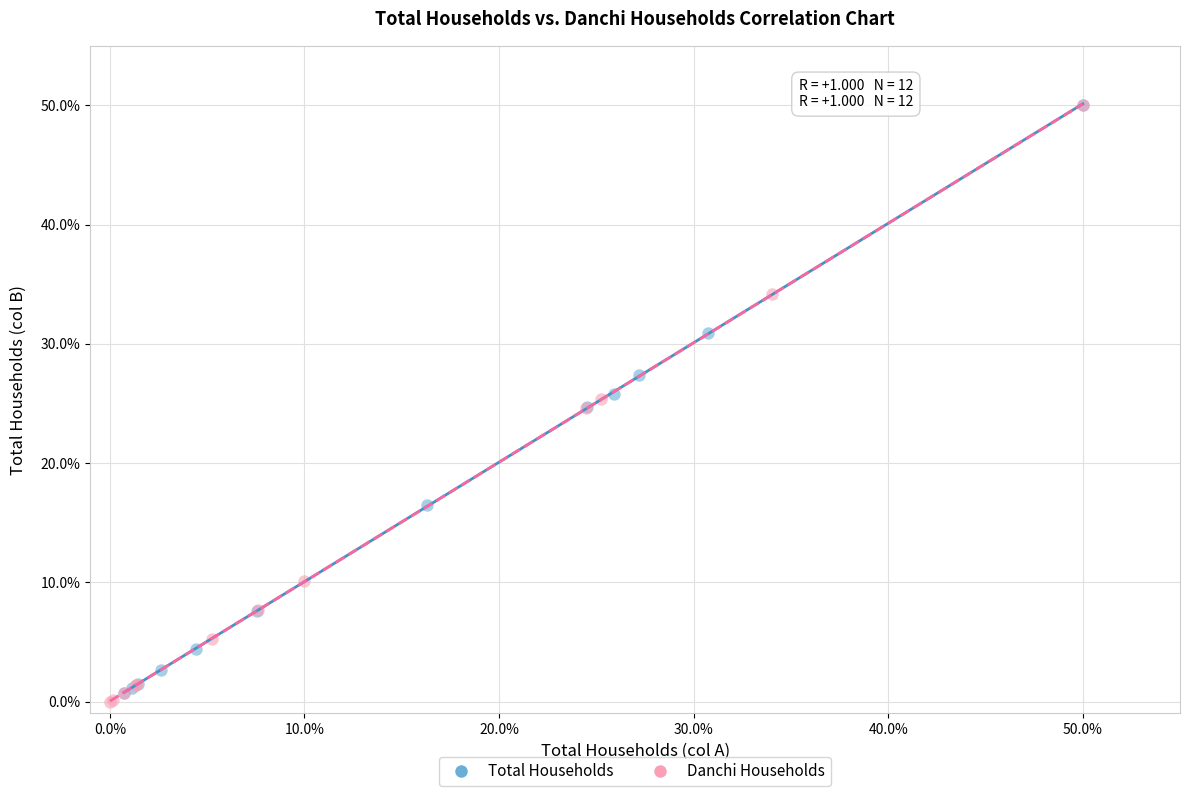

Which series has the widest spread of Y values?

Danchi Households